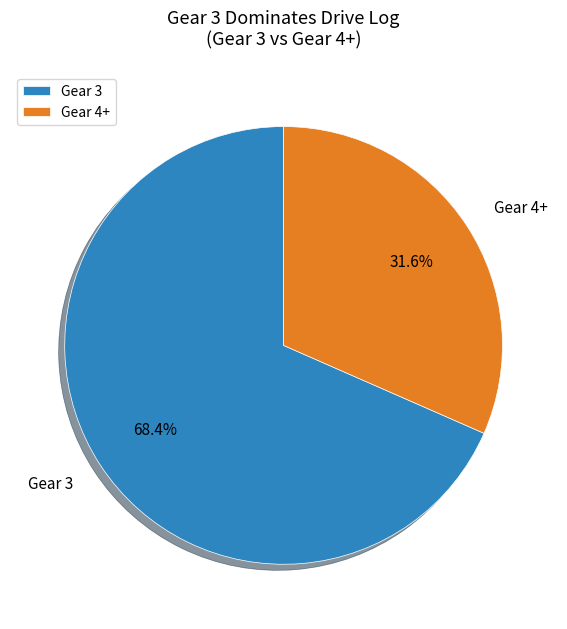

Is there any slice that represents more than half of the pie?

Yes